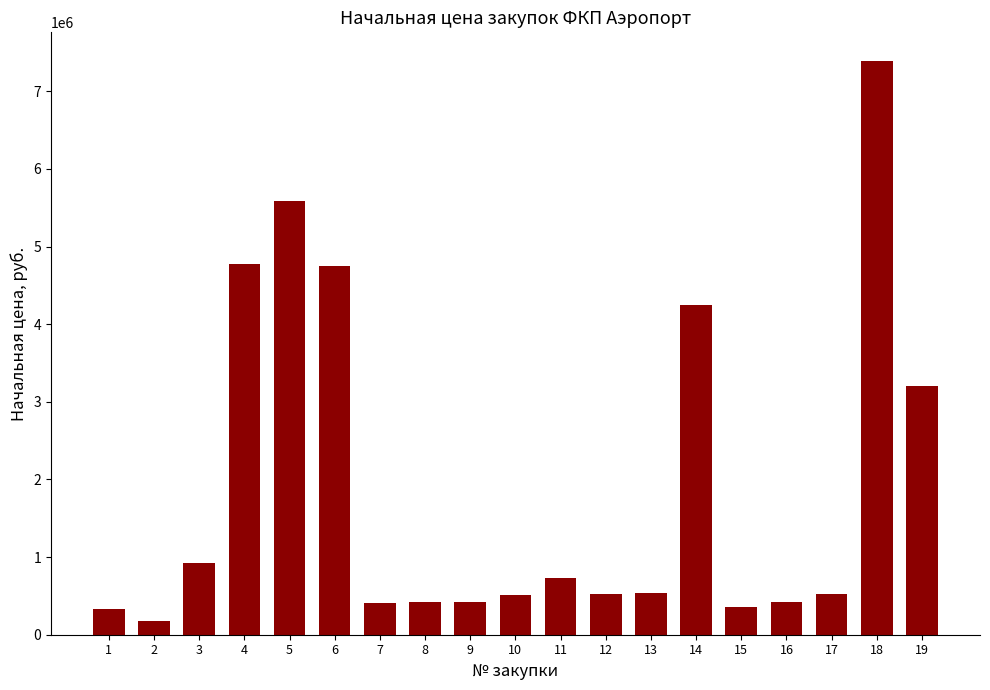

What is the change in value from 3 to 15?

-563188